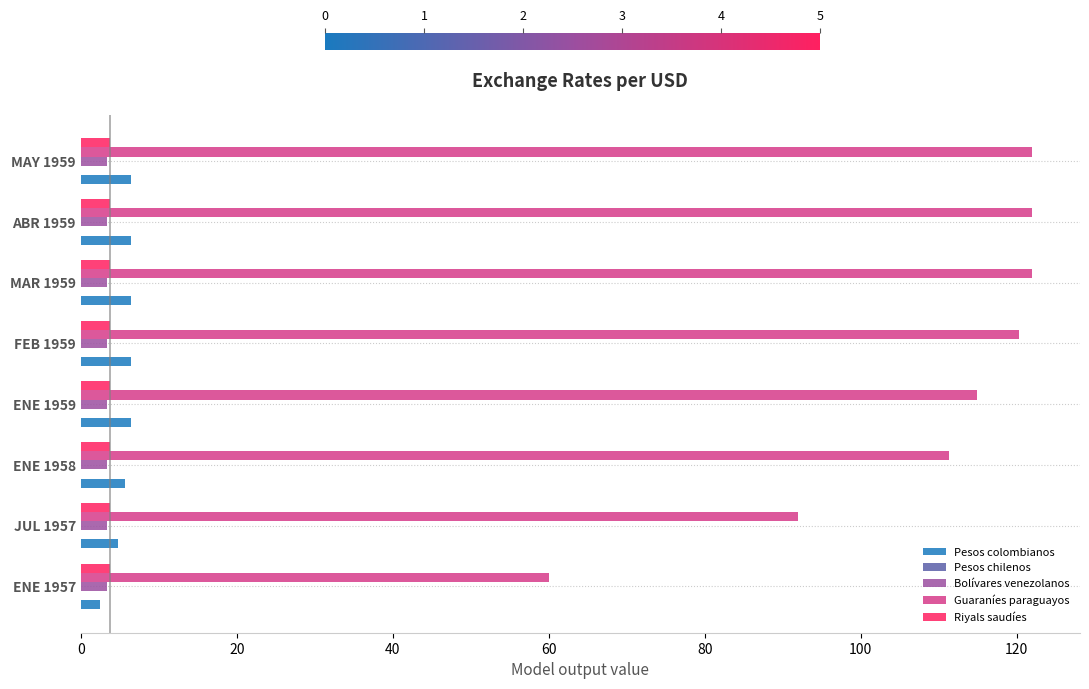

Between ENE 1958 and MAY 1959, which series saw the biggest shift?

Guaraníes paraguayos